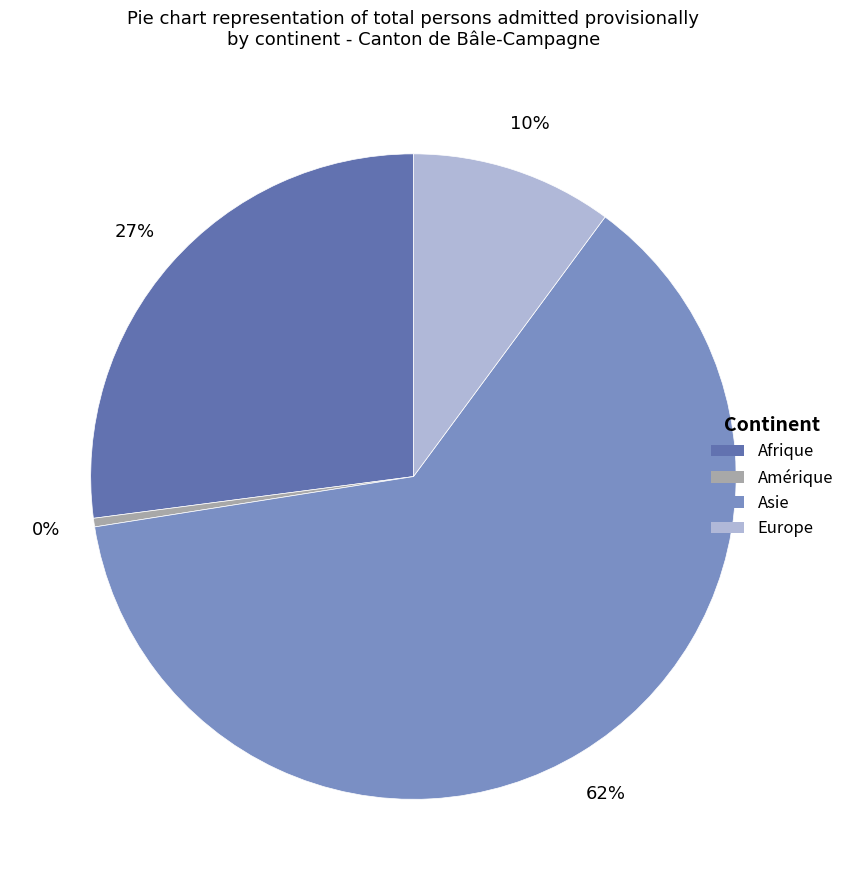

Which has a higher value, Amérique or Europe?

Europe